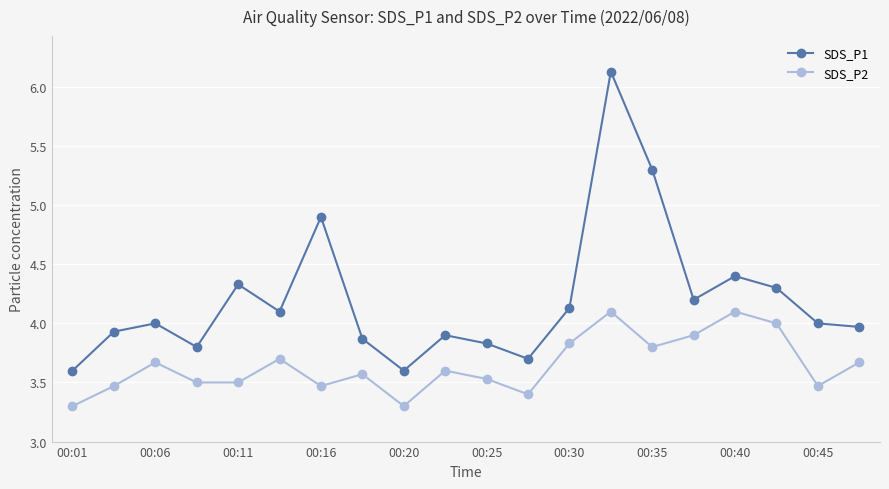

True or false: SDS_P2 and SDS_P1 intersect in this chart.

False